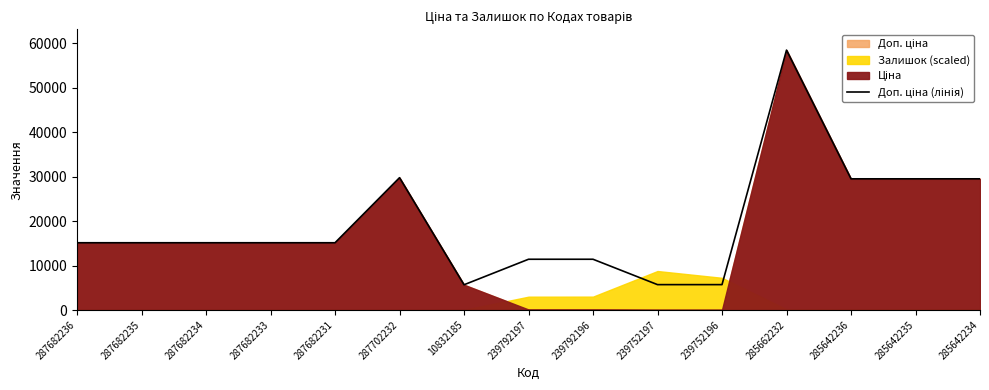

Where is the first local minimum?

10832185